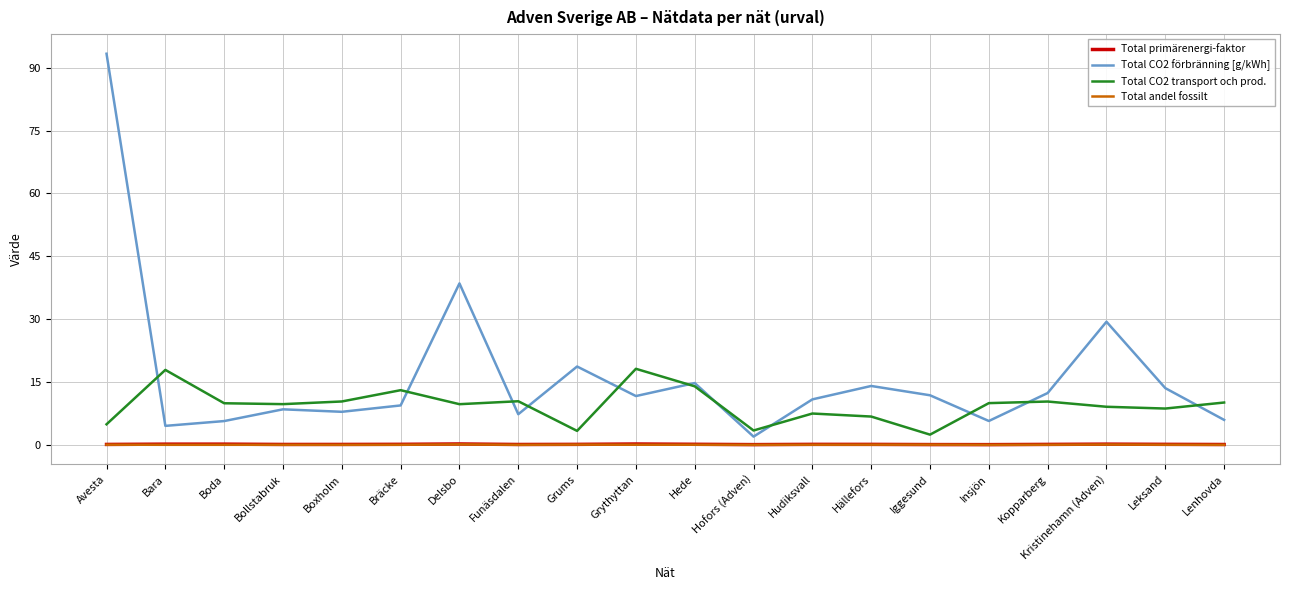

Is it true that Total CO2 transport och prod. equals 6.7 at Hällefors?

True